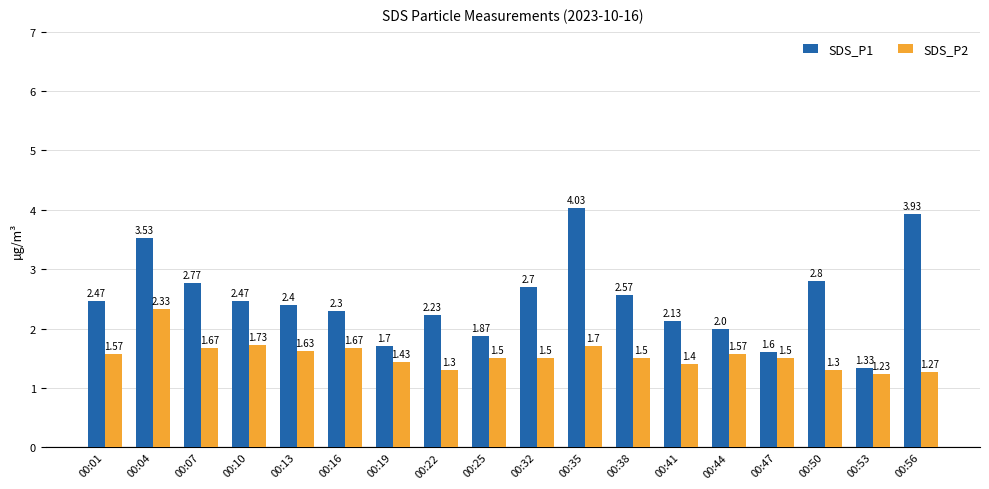

At which category is the sum across all series the highest?

00:04